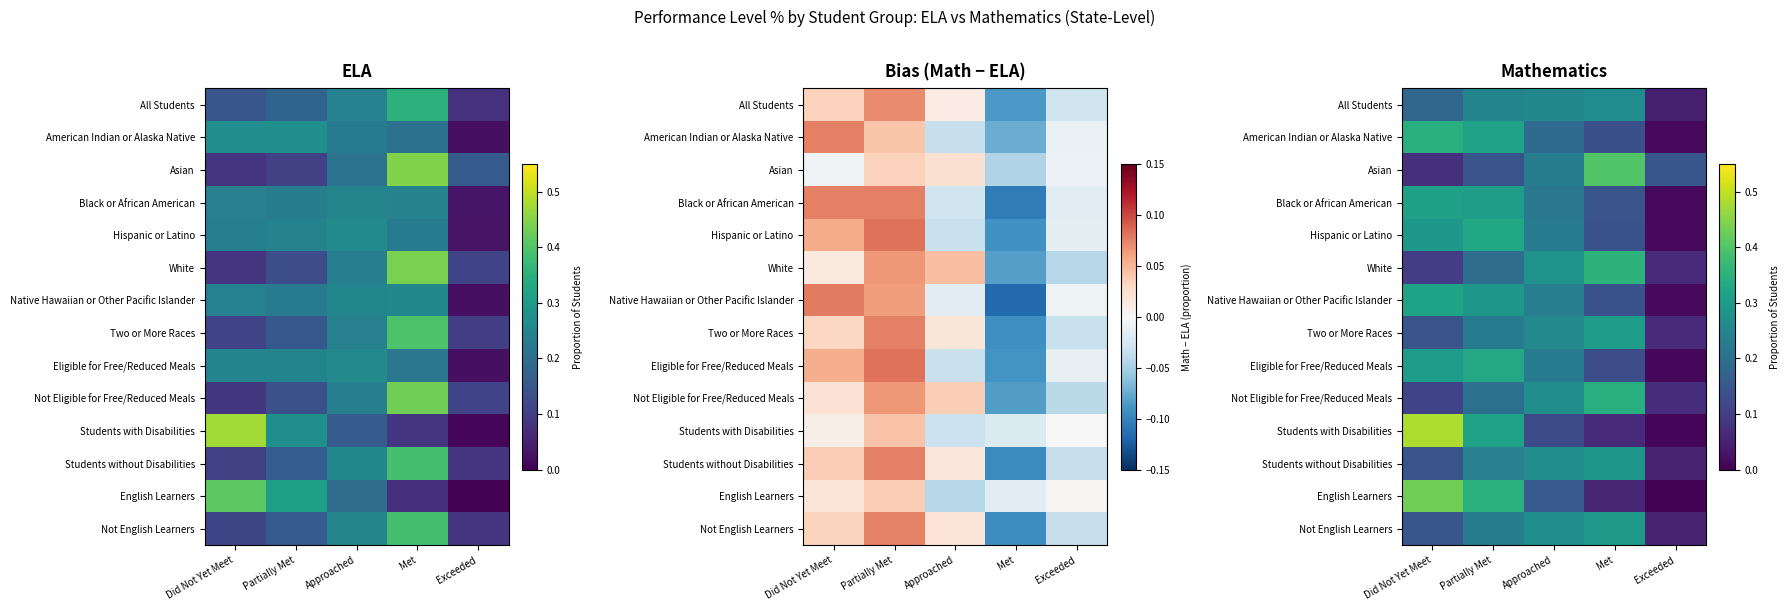

At how many categories does at least one series exceed 0?

5